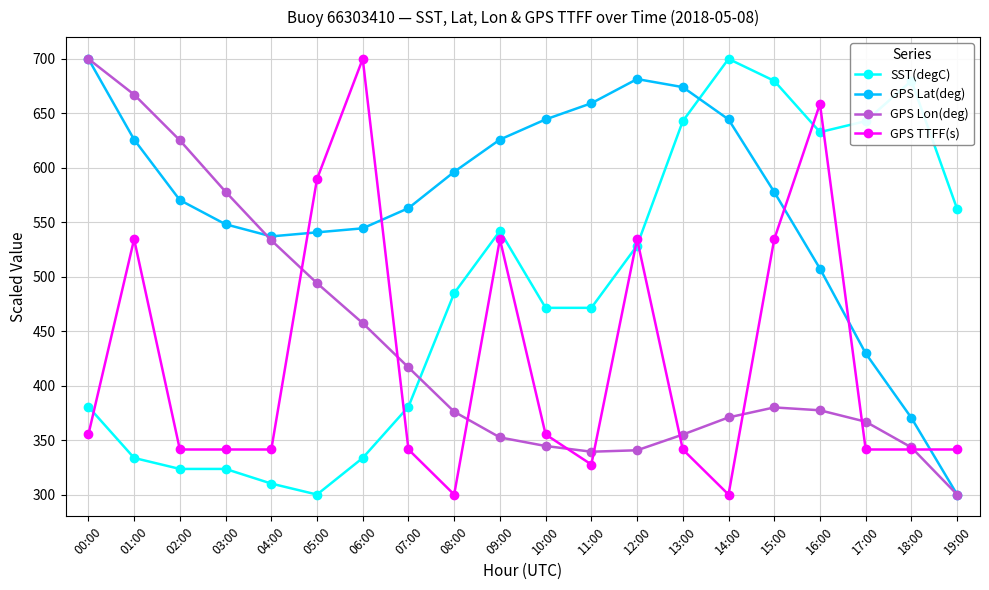

Which series changed the most between 03:00 and 11:00?

GPS Lon(deg)